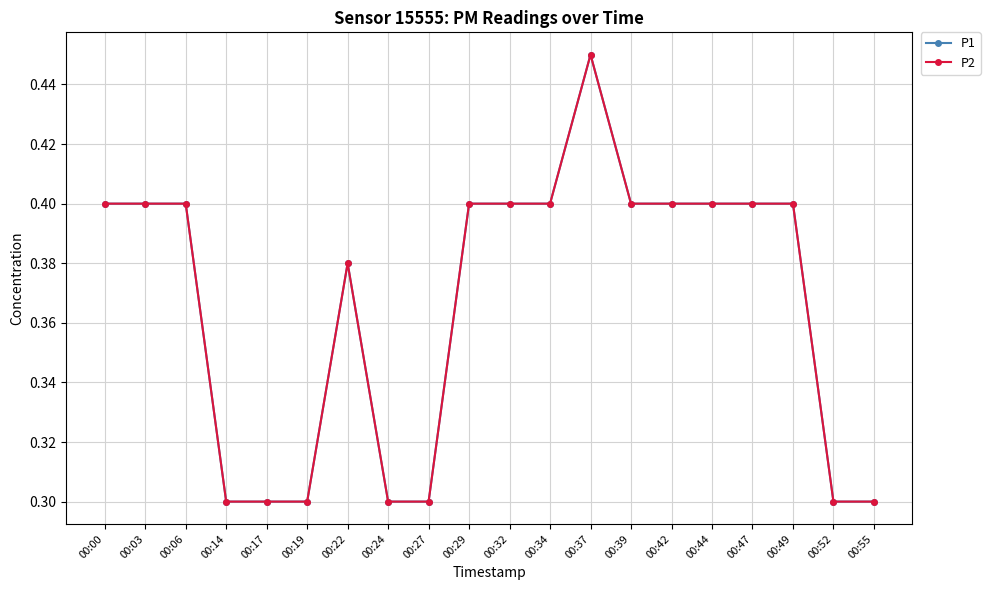

Does the chart have visible grid lines?

Yes